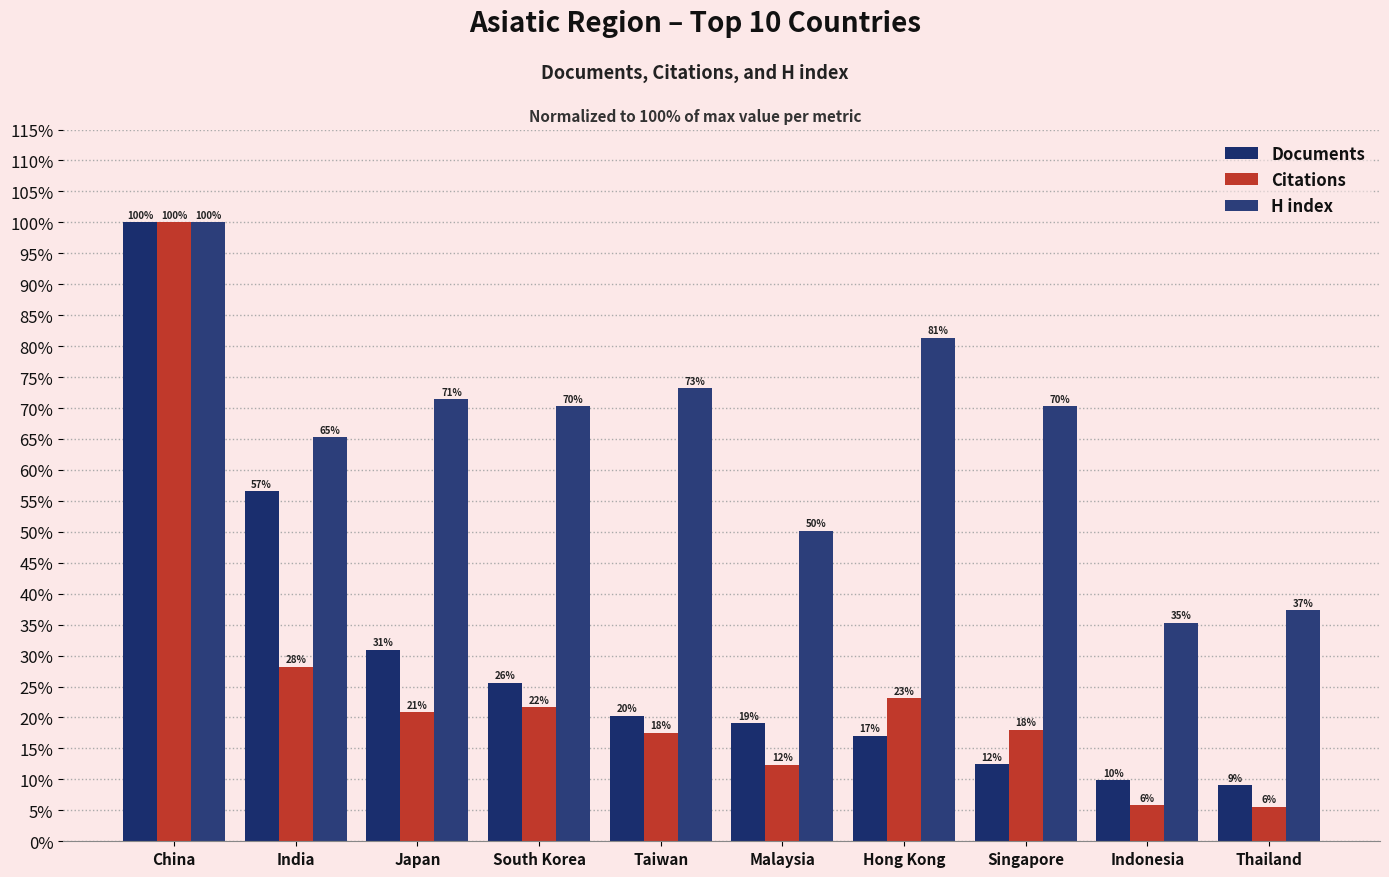

Are the bars horizontal?

No